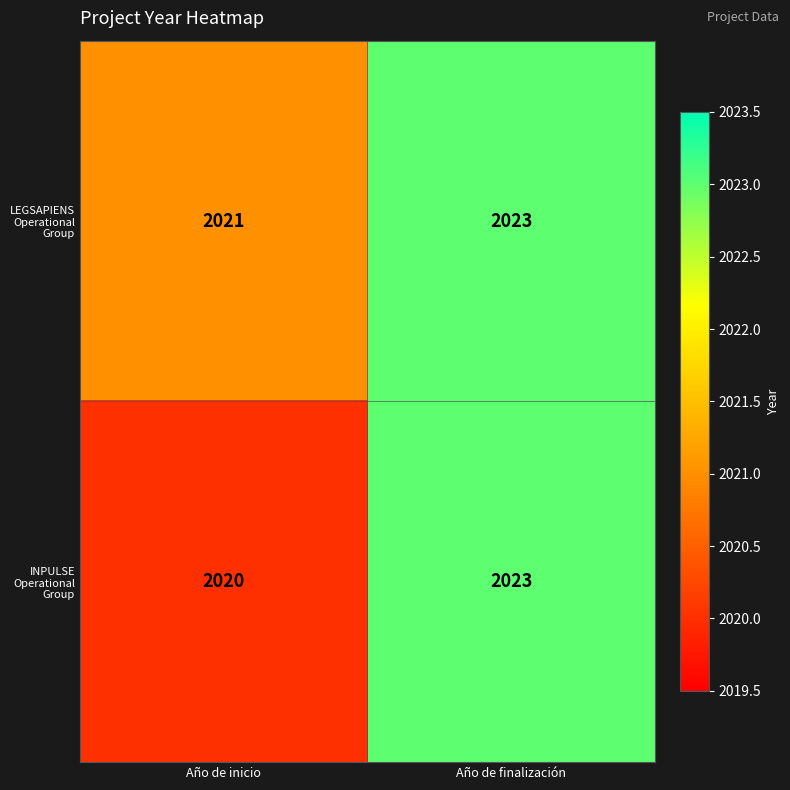

What is the sum of the INPULSE Operational Group values at Año de finalización and Año de inicio?

4043